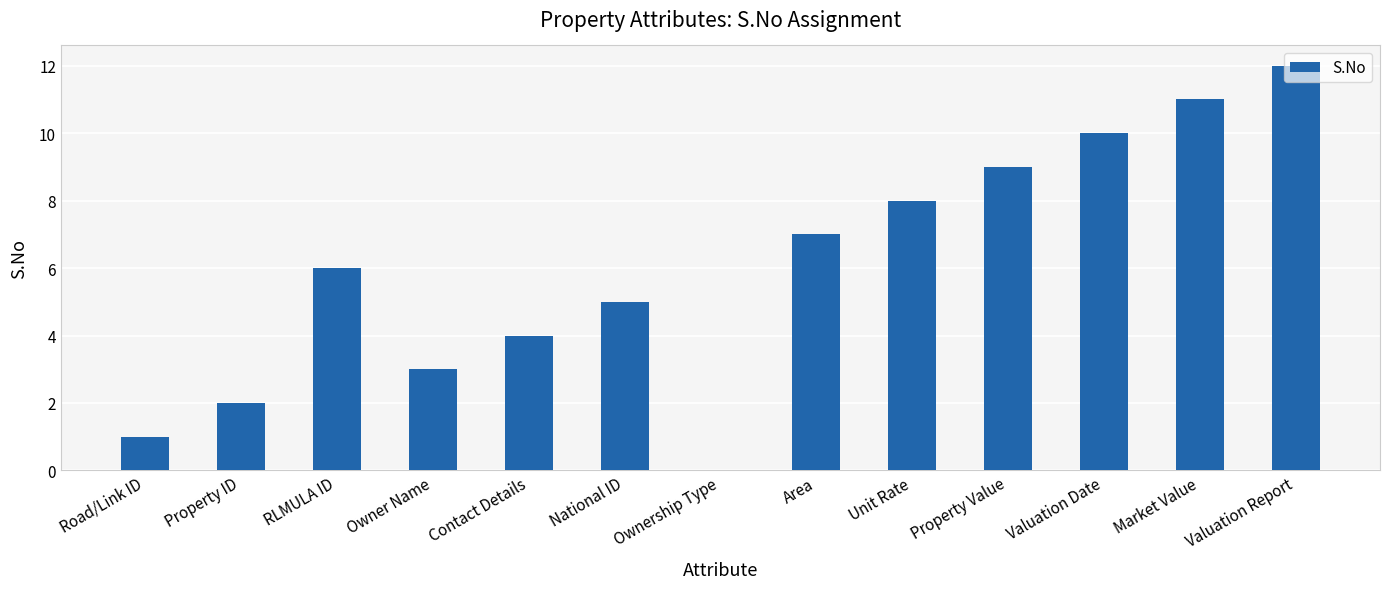

Which category has the highest value across all series?

Valuation Report